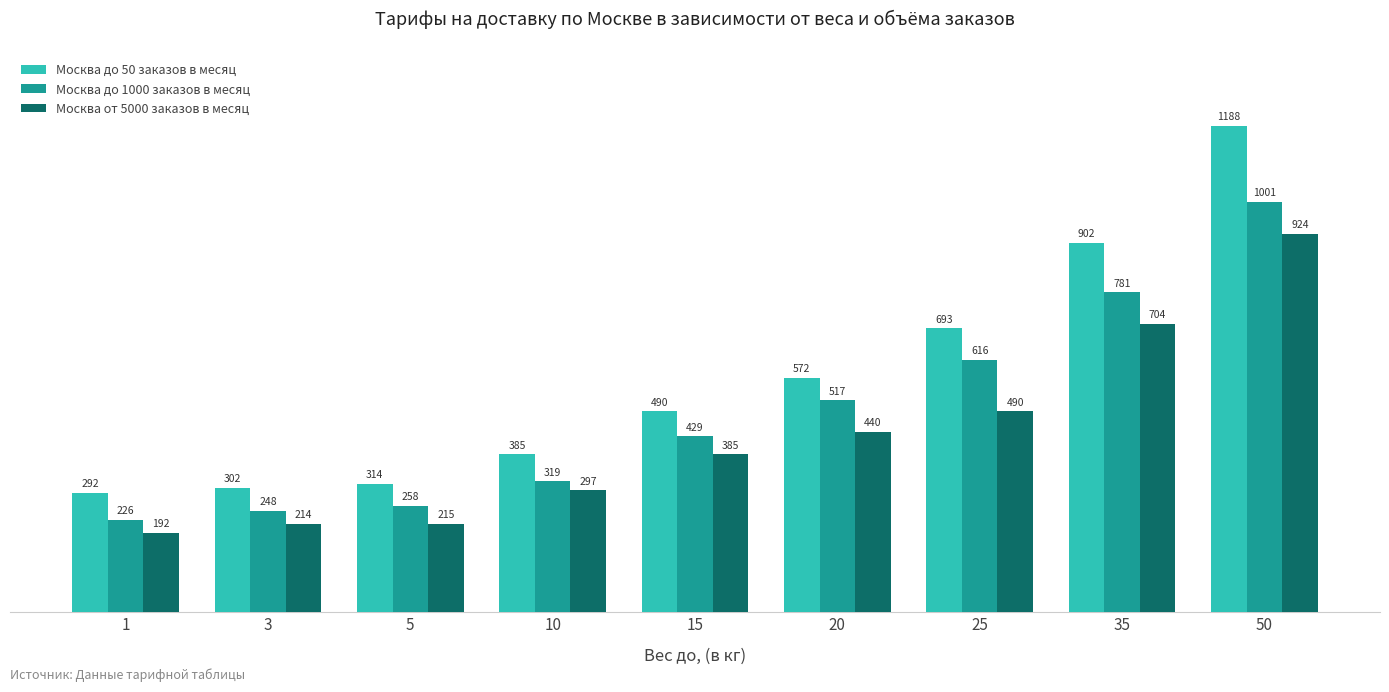

What is the maximum value shown in the chart?

1188.0